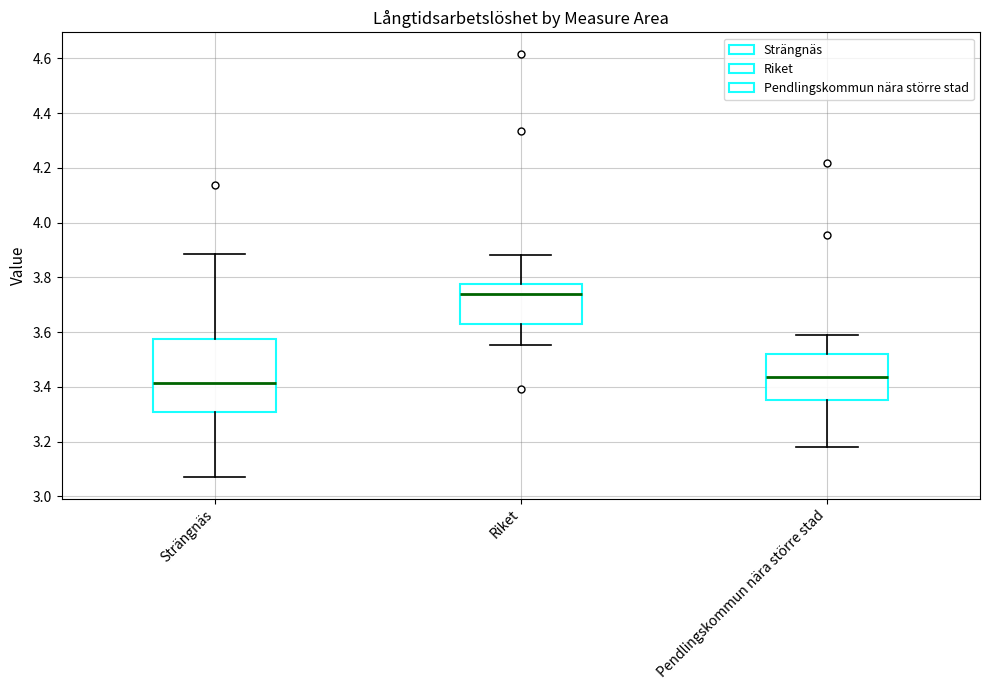

Comparing the boxes themselves (not the whiskers), which one is the tallest?

Strängnäs